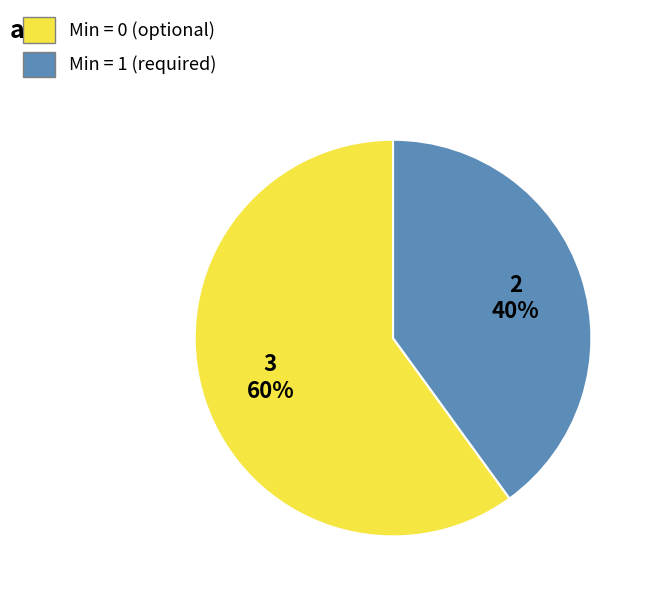

To the nearest percent, what is the difference between the largest and smallest slice percentages?

20%